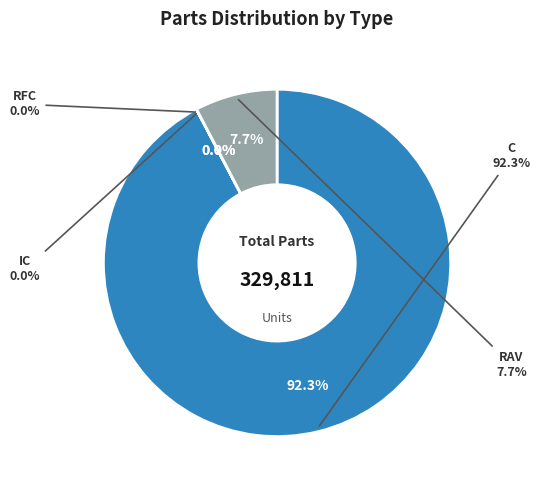

What is the largest slice in the pie chart?

C